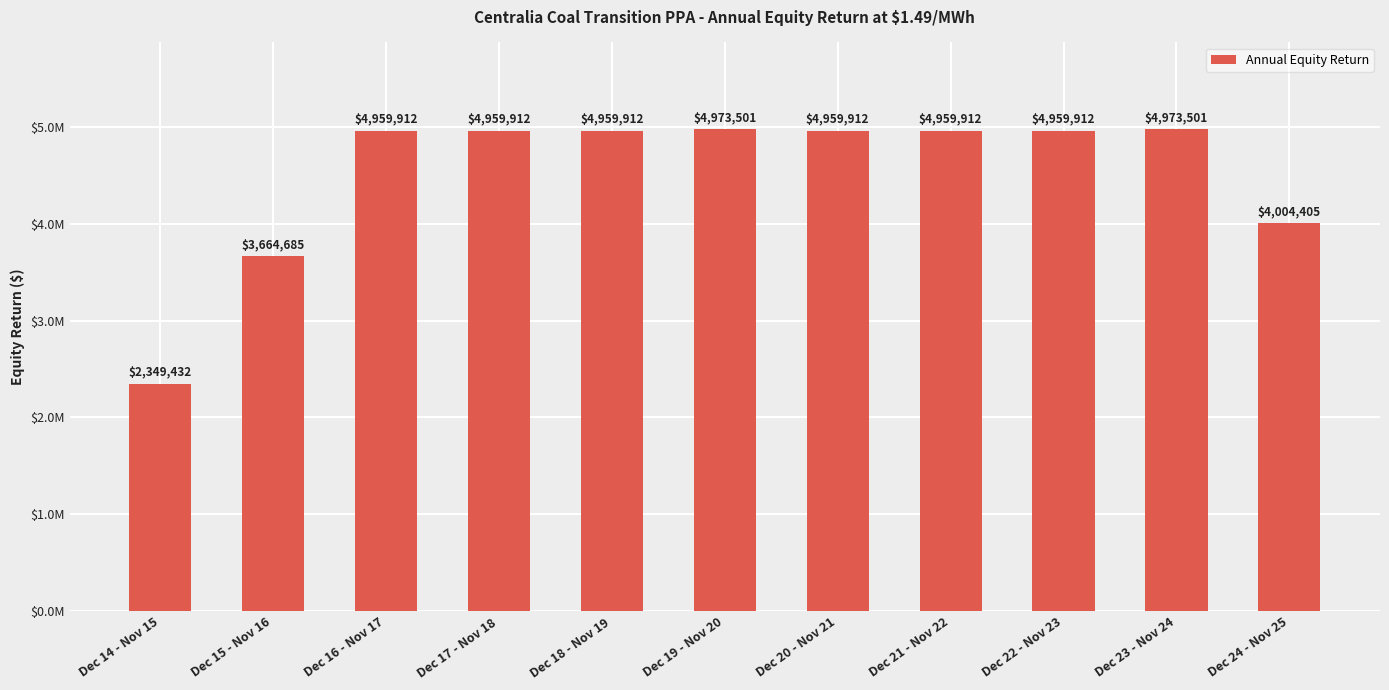

Is it true that the value at Dec 24 - Nov 25 is 4004404.8?

True